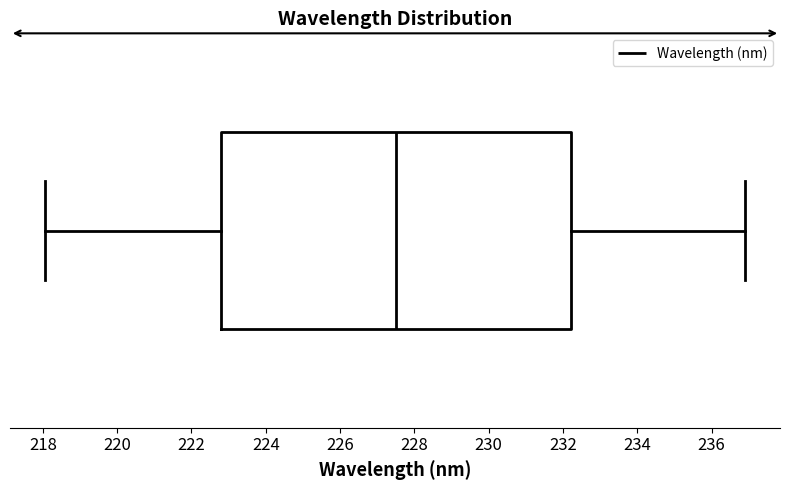

Where does the right whisker of the box end on the x-axis? The values are not printed on the chart, so give them approximately, as read against the axis.

236.8